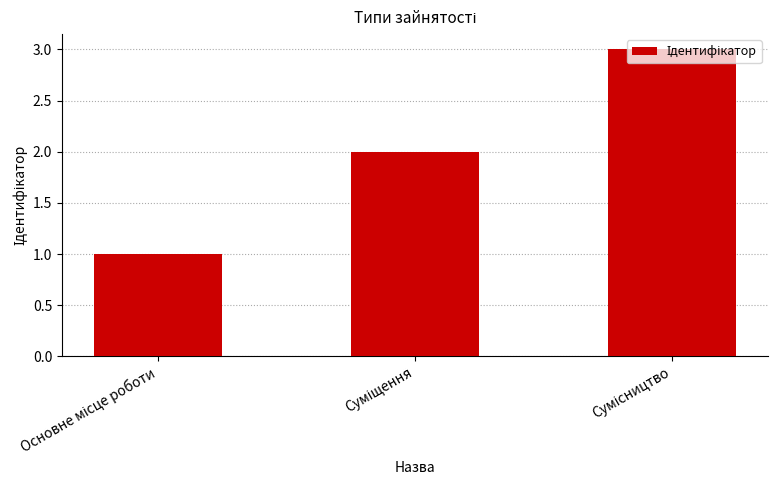

How many values are below 2?

1